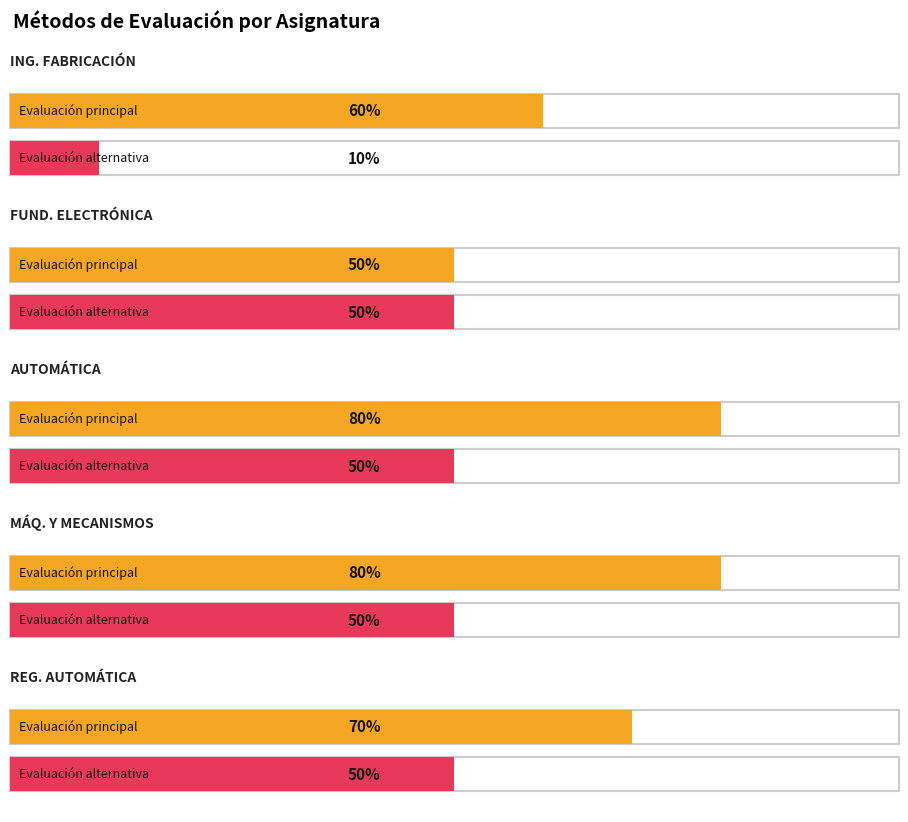

What is the sum of the Evaluación (%) values at AUTOMÁTICA and REGULACIÓN AUTOMÁTICA?

150